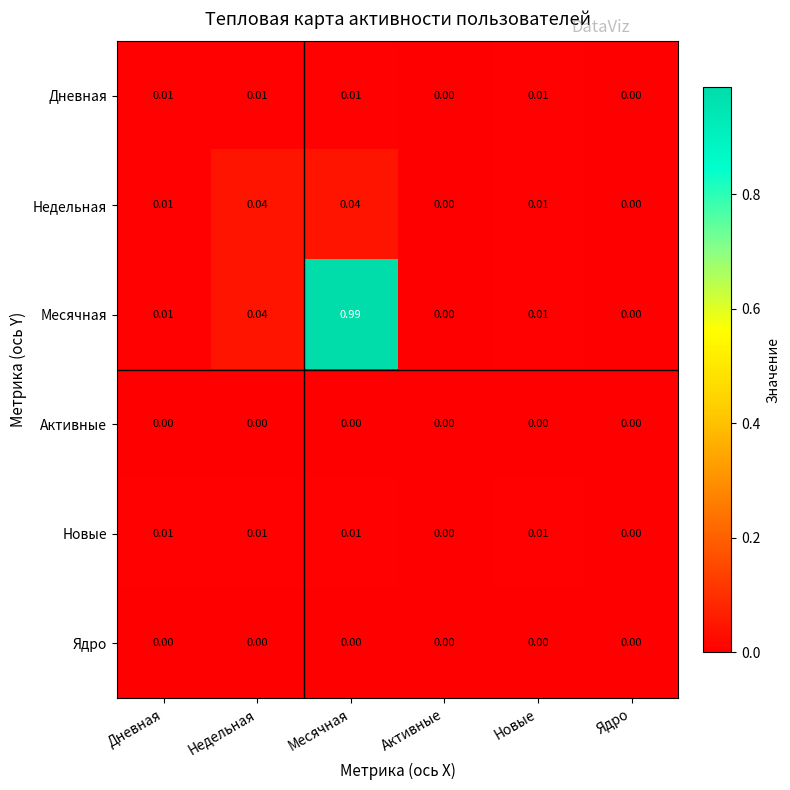

At which label does Месячная reach its peak?

Месячная